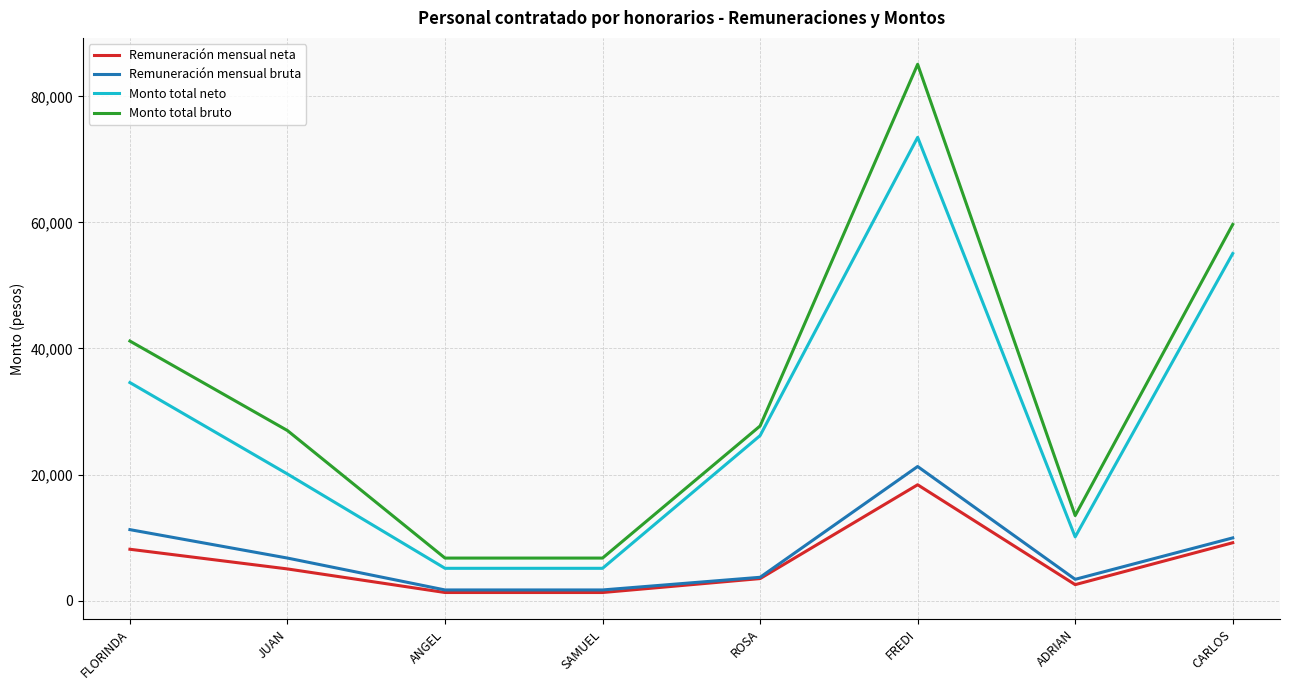

Is the value of Monto total neto at ADRIAN greater than the value of Monto total bruto at JUAN?

No